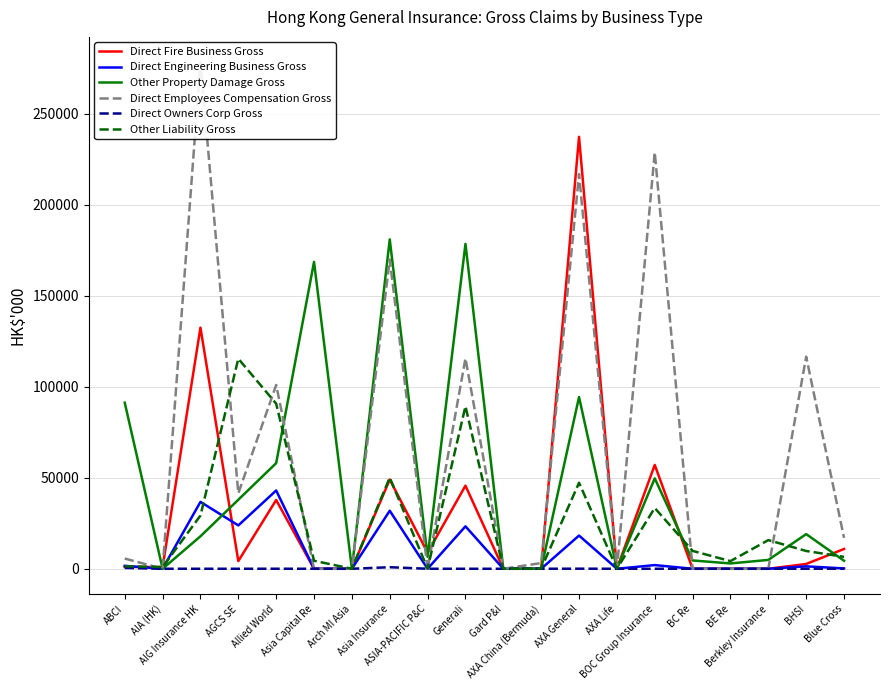

Reading right to left, what are all the values shown in this chart?

Direct Fire Business Gross: 10870	2631	0	0	0	57036	0	237253	0	0	45632	8833	49009	0	0	37771	4208	132448	930	986
Direct Engineering Business Gross: 185	1328	0	0	0	2016	0	18237	0	0	23308	12	31875	0	0	42992	23814	36735	0	1607
Other Property Damage Gross: 4394	19029	4861	2922	4563	49655	0	94307	0	0	178456	6566	180923	0	168564	58019	37915	17835	0	91213
Direct Employees Compensation Gross: 16973	116493	0	0	0	228736	0	216784	3128	0	115563	0	169871	0	0	100931	41439	278232	0	5608
Direct Owners Corp Gross: 7	0	0	0	0	0	0	41	0	0	0	0	847	0	0	12	0	4	0	459
Other Liability Gross: 6534	9766	15746	4197	9813	33378	0	47246	73	0	89248	48	50067	0	4396	90681	115383	29230	954	1353